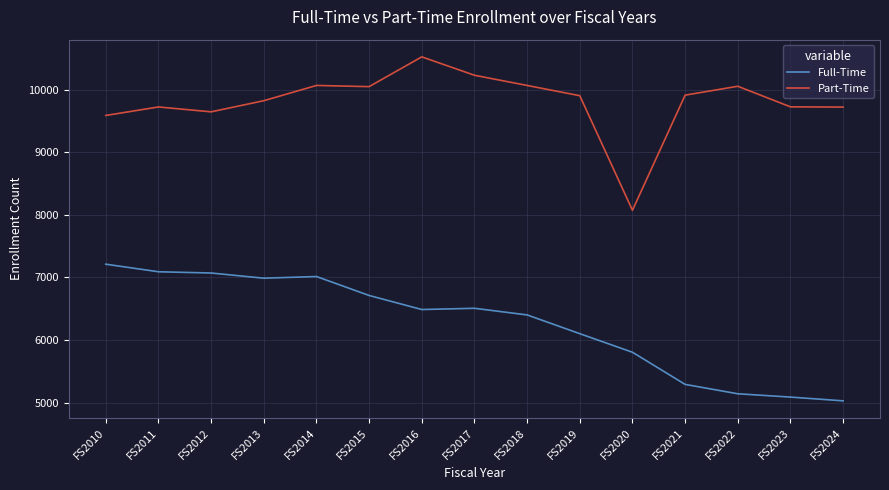

What is the sum of all Part-Time values?

147145